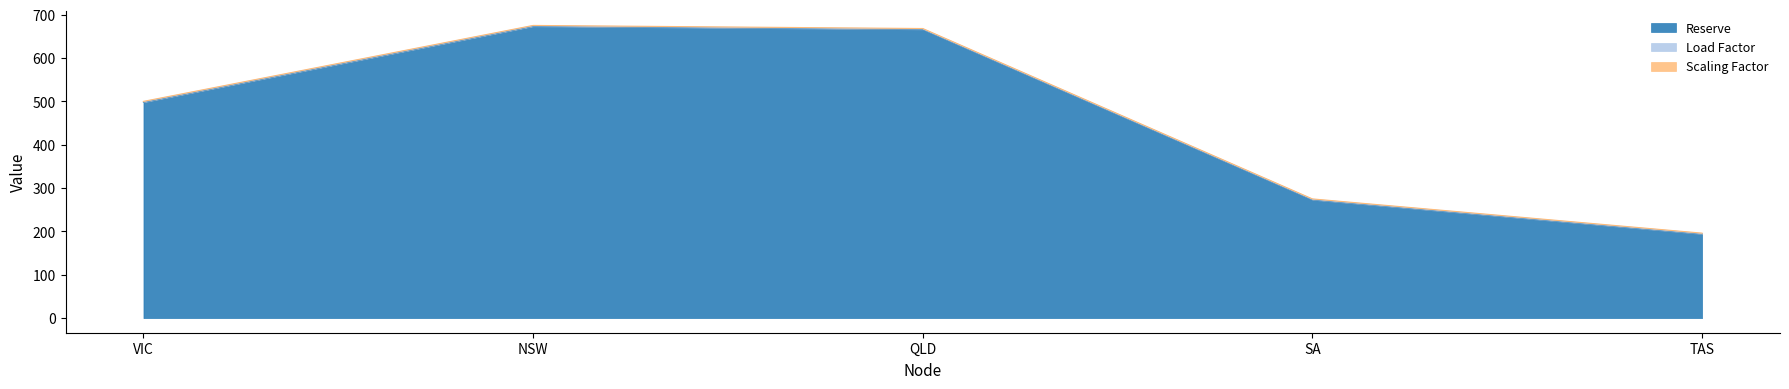

The Load Factor series shows 0.5 at QLD. True or false?

False